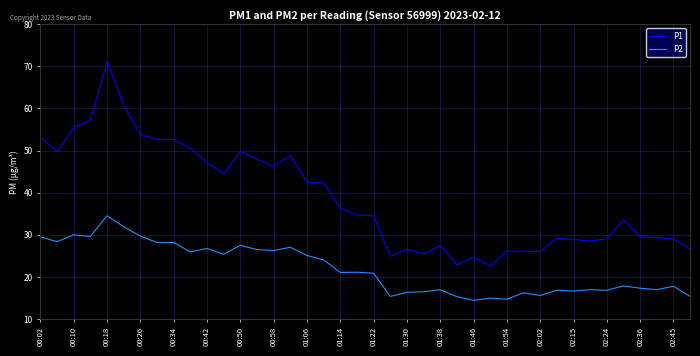

True or false: P1 and P2 cross at least once.

False